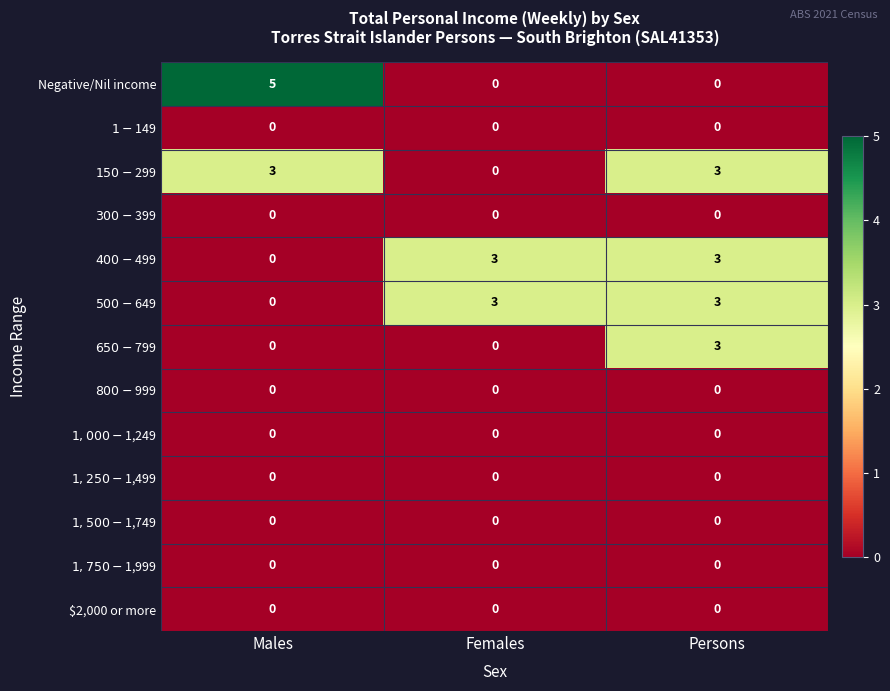

Which series has the largest range (max minus min)?

Negative/Nil income